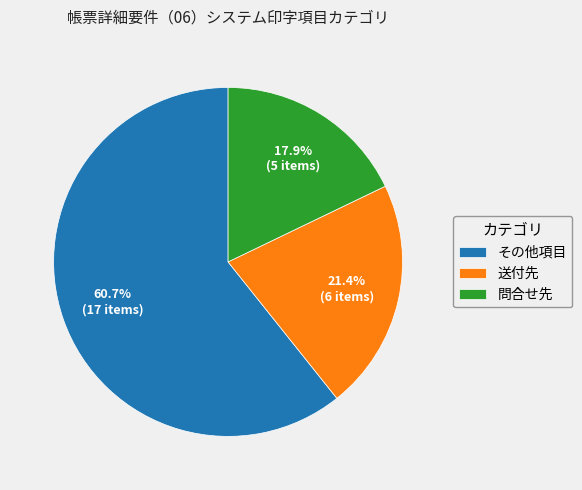

What percentage is NOT represented by 問合せ先?

82.1%